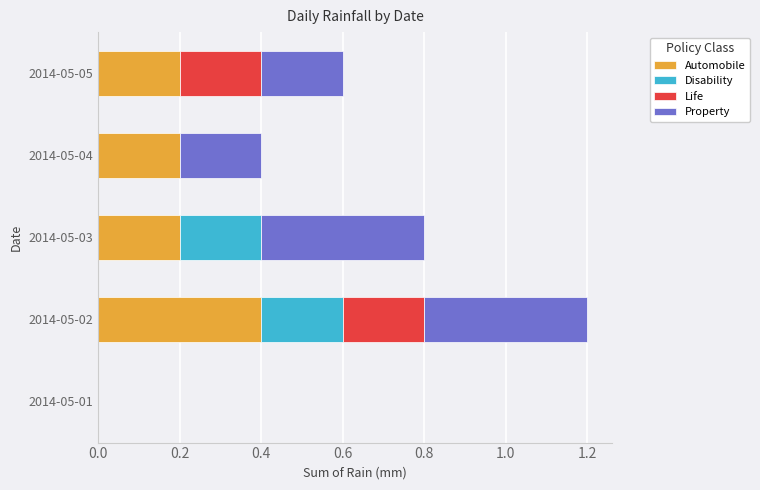

What is the sum of all Automobile values?

1.0